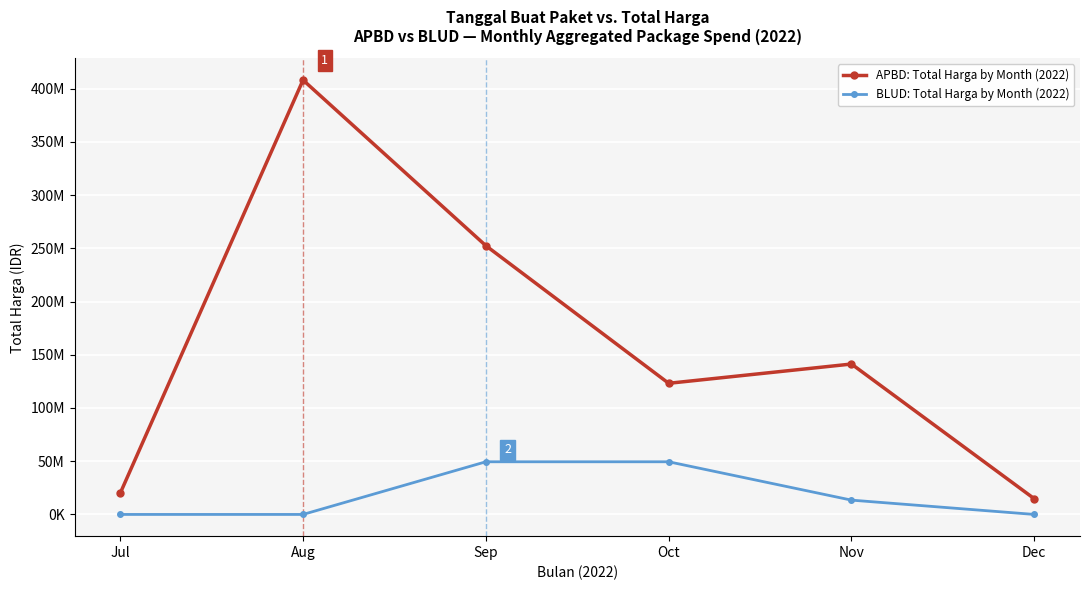

True or false: BLUD: Total Harga by Month (2022) has more than 1 points higher than both neighbors.

False